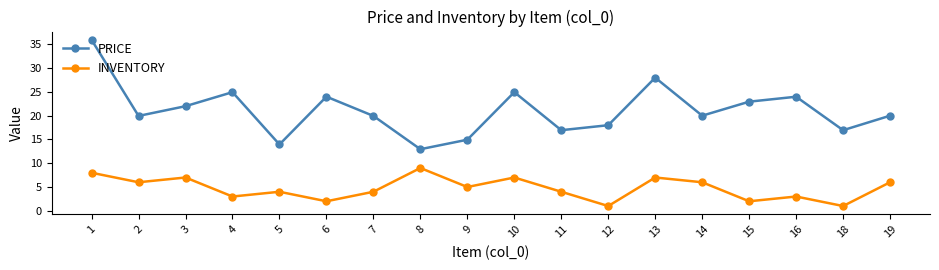

Rank the series at 15 from lowest to highest value.

INVENTORY, PRICE